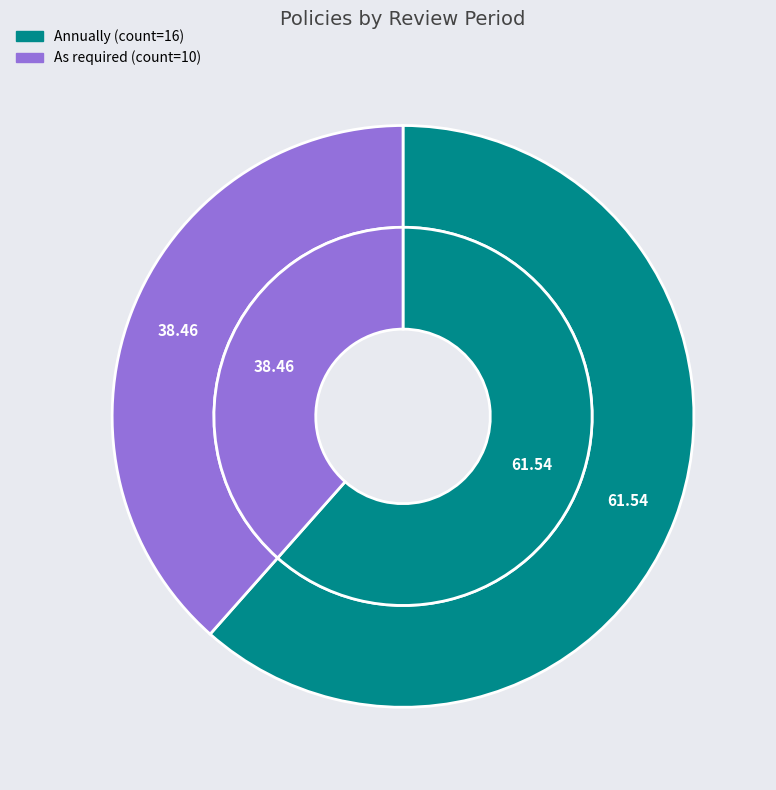

How many slices are in this pie chart?

2